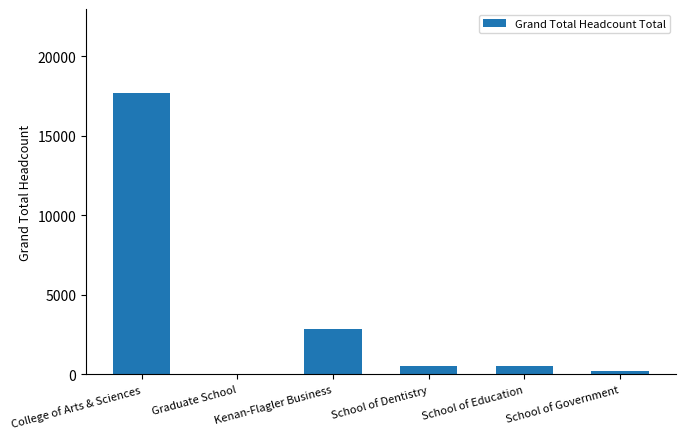

Are the bars grouped side by side (vs. stacked)?

No